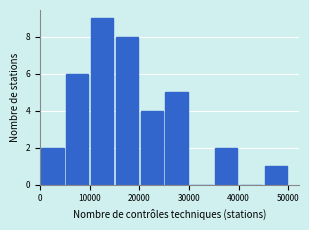

Reading left to right, transcribe this chart: for each bar, give the range it covers on the x-axis and its height. The values are not printed on the chart, so give them approximately, as read against the axis.

0 to 5000: 2
5000 to 10000: 6
10000 to 15000: 9
15000 to 20000: 8
20000 to 25000: 4
25000 to 30000: 5
30000 to 35000: 0
35000 to 40000: 2
40000 to 45000: 0
45000 to 50000: 1